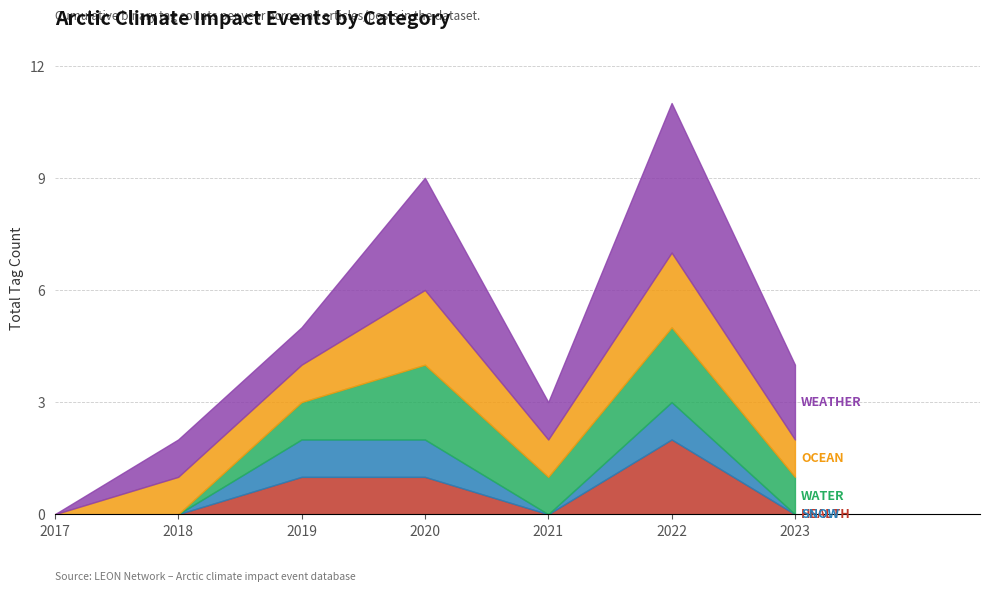

Reading left to right, extract all data points from this chart.

HEALTH: 2017=0	2018=0	2019=1	2020=1	2021=0	2022=2	2023=0
SNOW: 2017=0	2018=0	2019=1	2020=1	2021=0	2022=1	2023=0
WATER: 2017=0	2018=0	2019=1	2020=2	2021=1	2022=2	2023=1
OCEAN: 2017=0	2018=1	2019=1	2020=2	2021=1	2022=2	2023=1
WEATHER: 2017=0	2018=1	2019=1	2020=3	2021=1	2022=4	2023=2